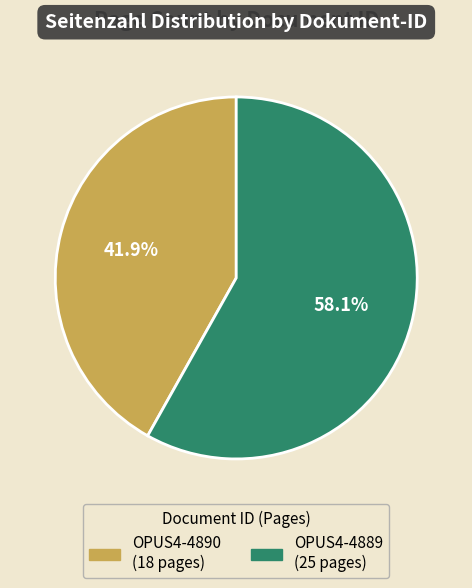

Does OPUS4-4890 account for over 50% of the chart?

No